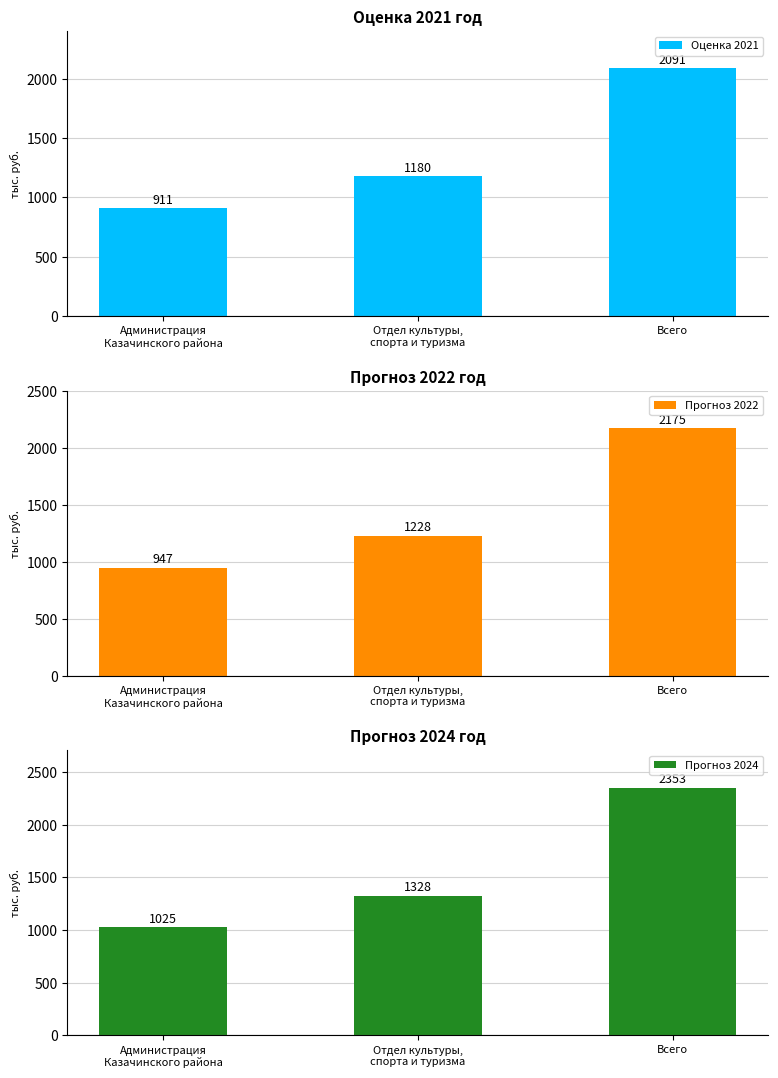

Is it true that Оценка 2021 equals 910.9 at Администрация
Казачинского района?

True